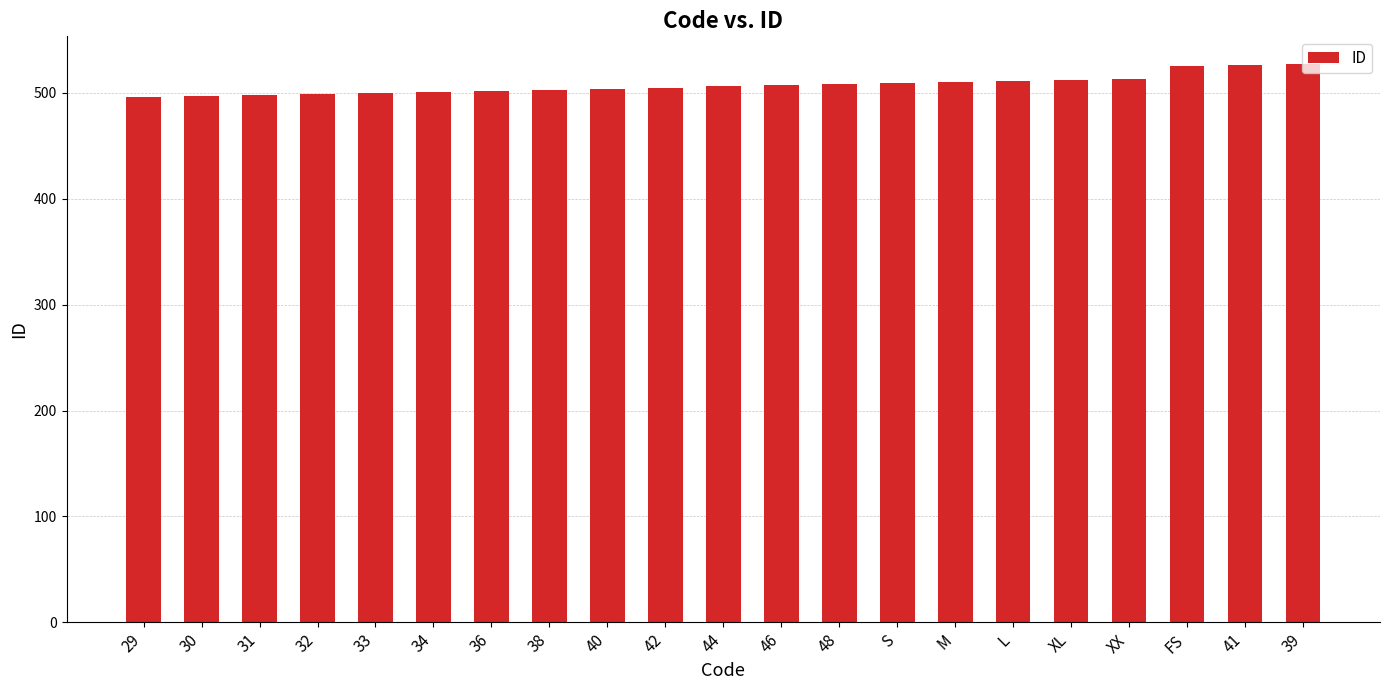

What is the average value?

508